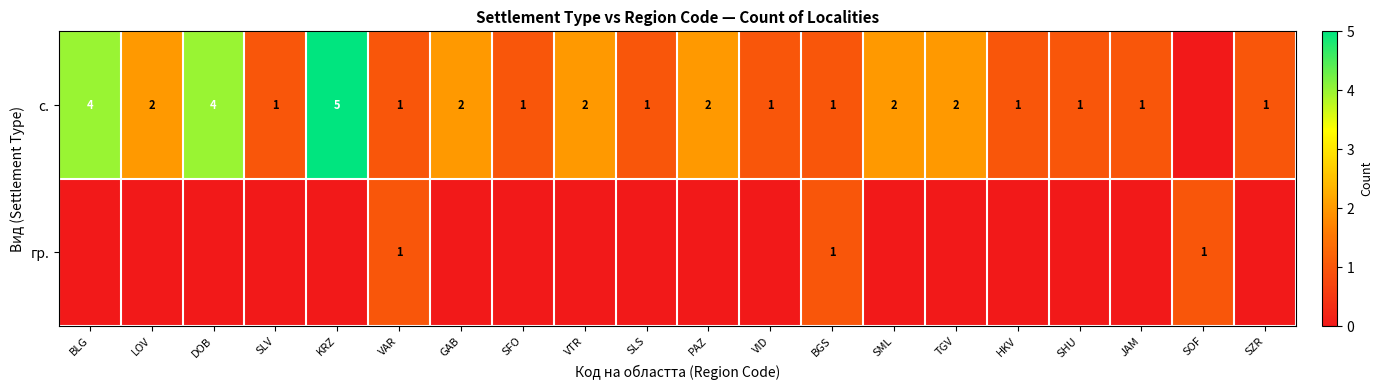

True or false: гр. has a value of 1 at BGS.

True